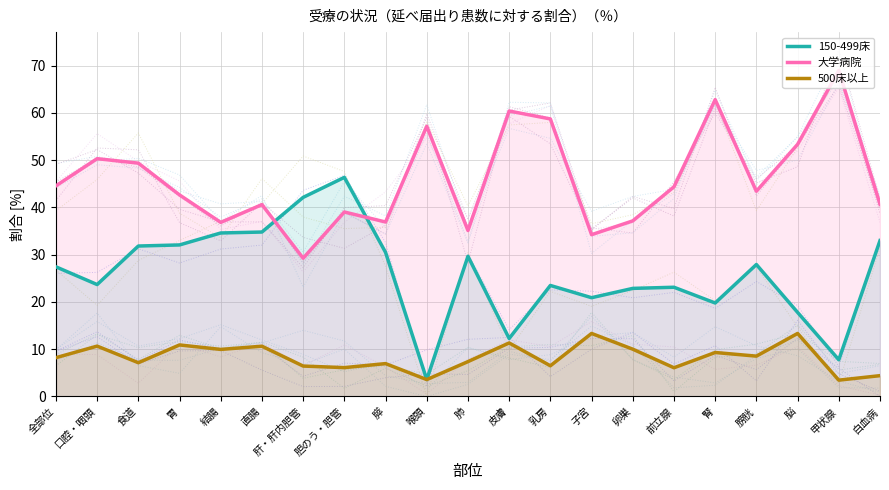

True or false: 大学病院 has more than 2 points higher than both neighbors.

True